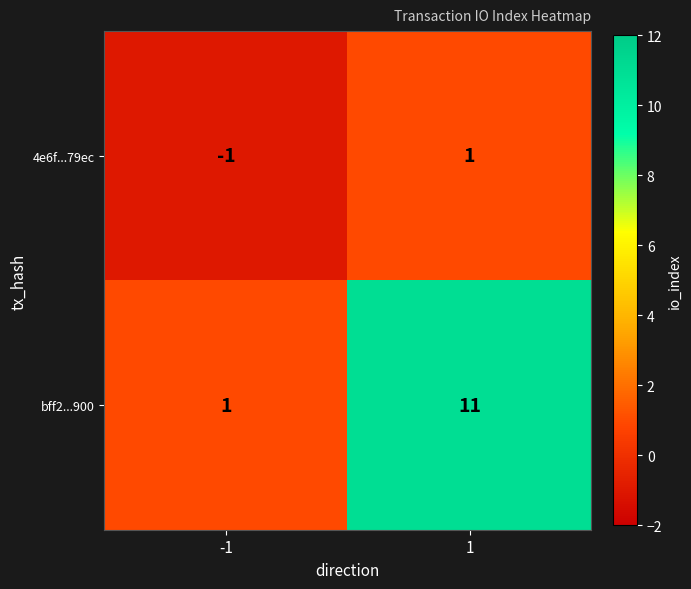

Which category has the lowest value across all series?

-1